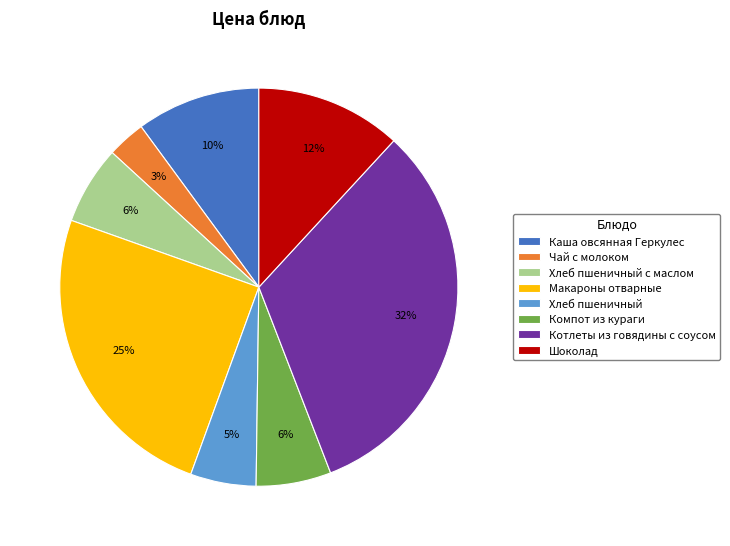

Is the sum of Хлеб пшеничный and Макароны отварные greater than half?

No